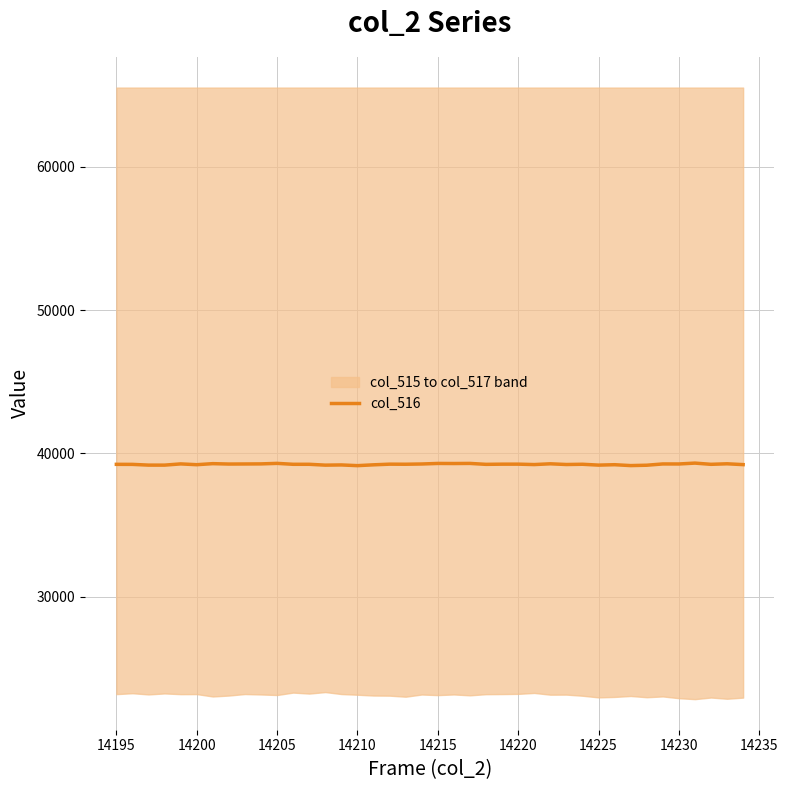

True or false: there are more than 0 points higher than both neighbors.

True